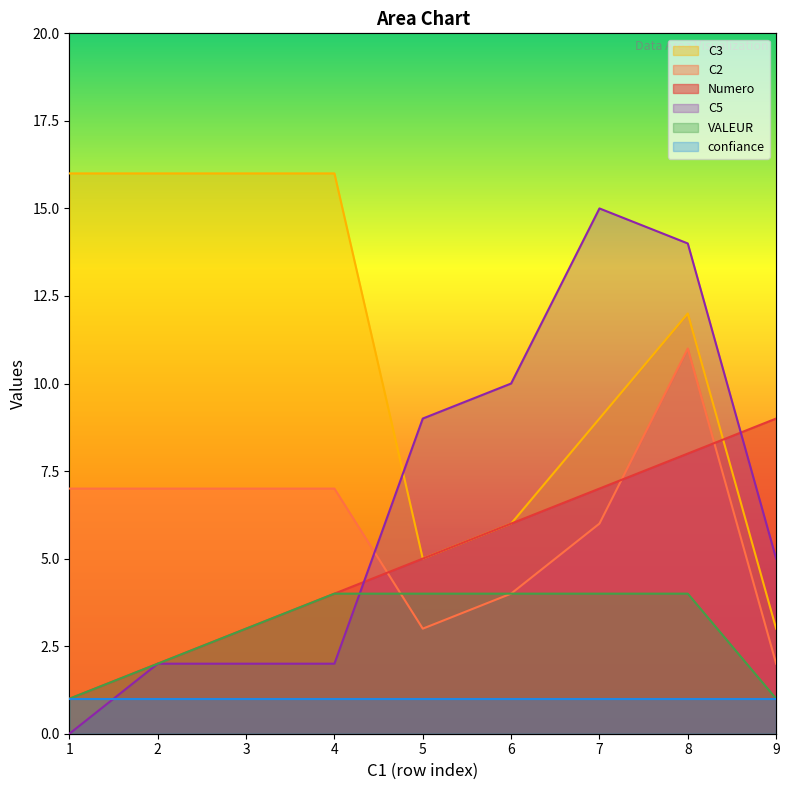

At which label does C5 first exceed 5?

5